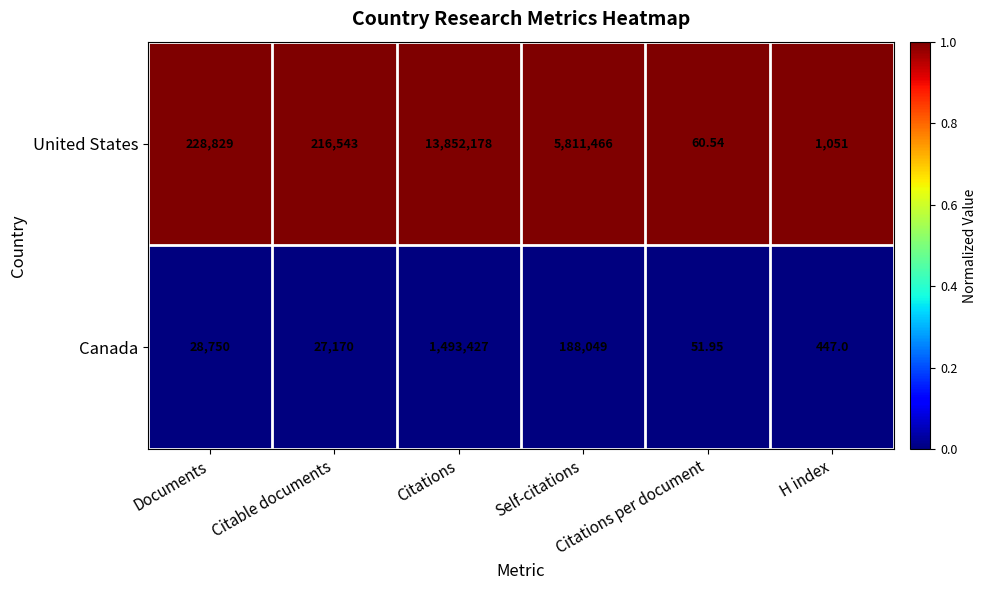

At which category does the chart reach its peak across all series?

Citations